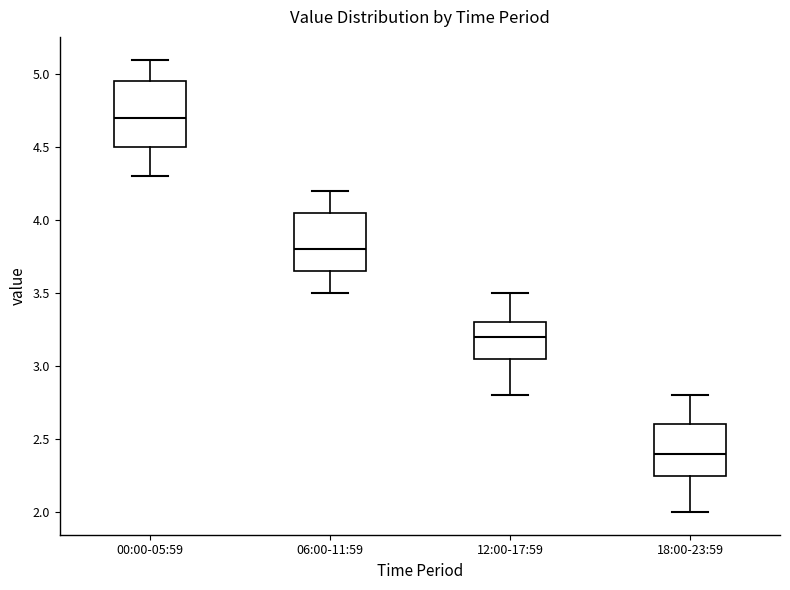

Where is the lower edge of the box for 12:00-17:59 on the y-axis? The values are not printed on the chart, so give them approximately, as read against the axis.

3.05